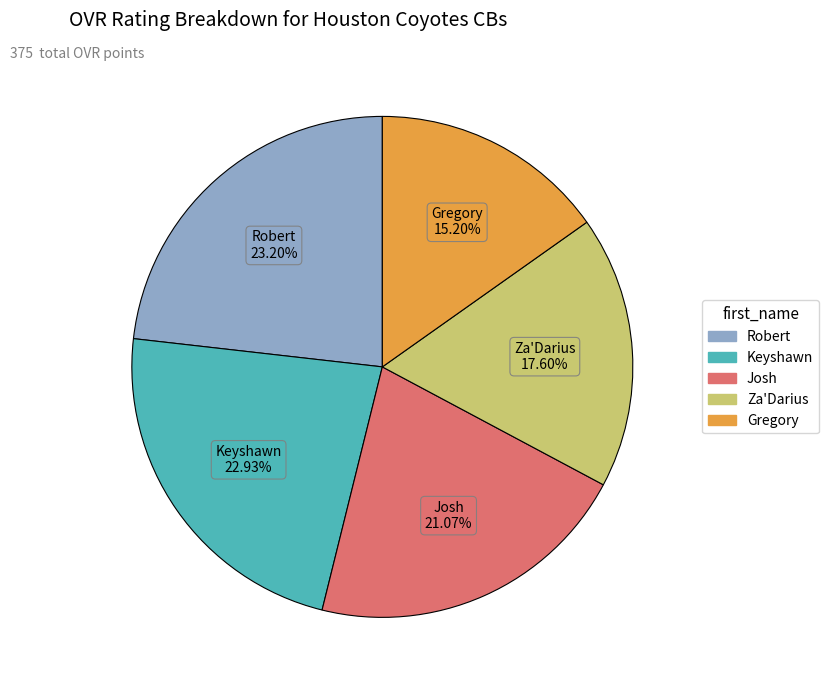

Does Gregory account for over 50% of the chart?

No